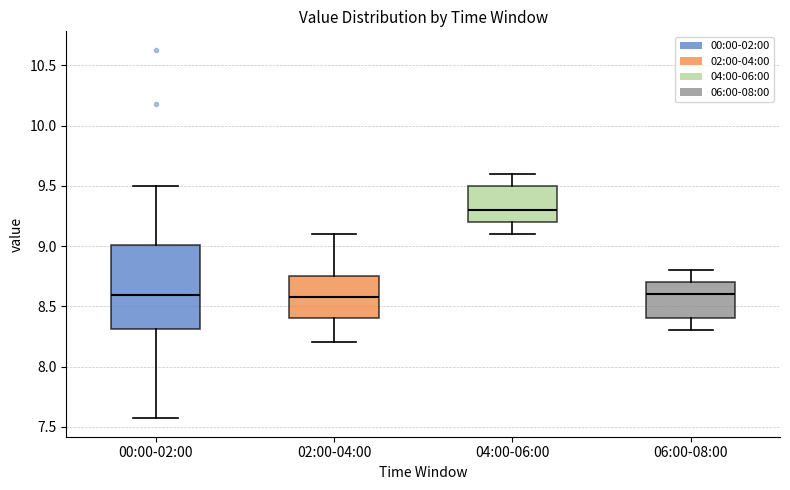

Reading left to right, read every box against the y-axis: the position of its median line, the range the box covers, and the ends of its whiskers. The values are not printed on the chart, so give them approximately, as read against the axis.

00:00-02:00: median 8.60, box 8.30 to 9.00, whiskers 7.55 to 9.50
02:00-04:00: median 8.60, box 8.40 to 8.75, whiskers 8.20 to 9.10
04:00-06:00: median 9.30, box 9.20 to 9.50, whiskers 9.10 to 9.60
06:00-08:00: median 8.60, box 8.40 to 8.70, whiskers 8.30 to 8.80